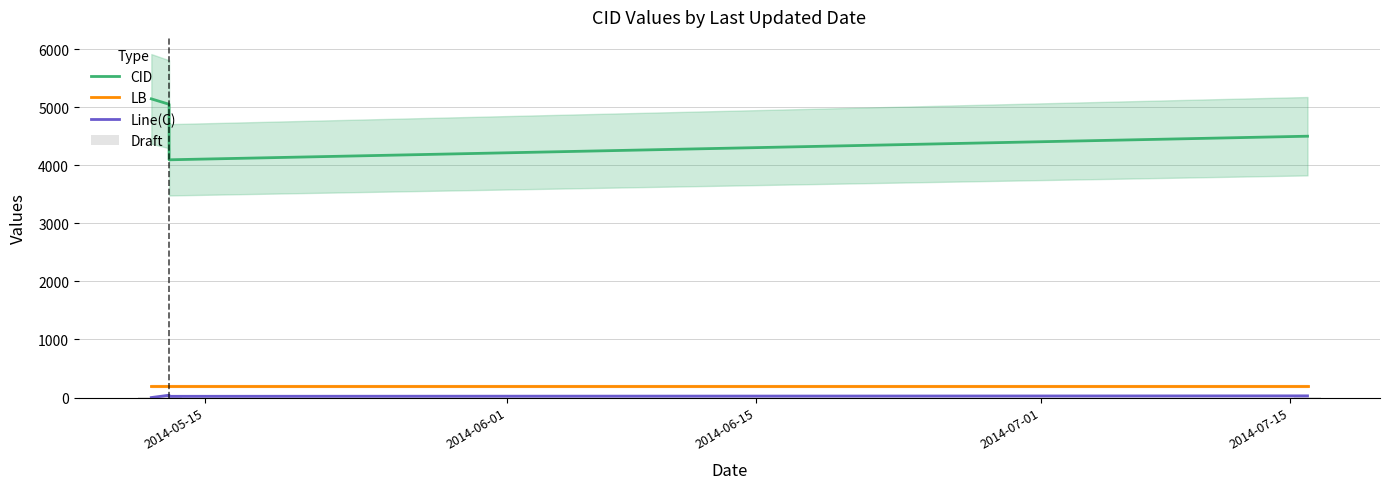

Reading left to right, extract all data points from this chart.

CID: 5142	5049	4093	4499
LB: 201	201	201	201
Line(C): 0	40	21	29
Draft: 2	2	2	2